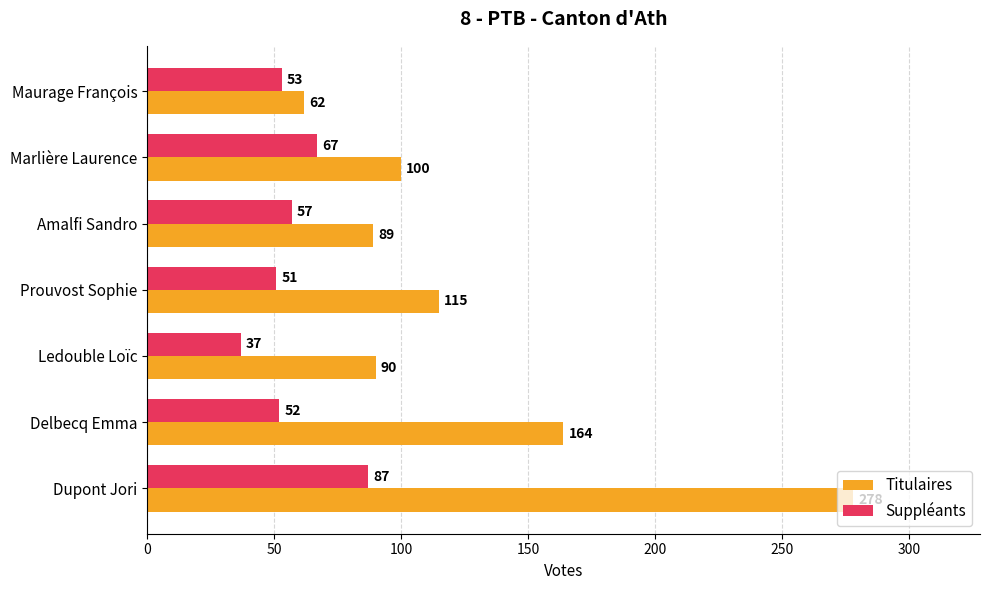

List the series in order of their peak value, lowest first.

Suppléants, Titulaires